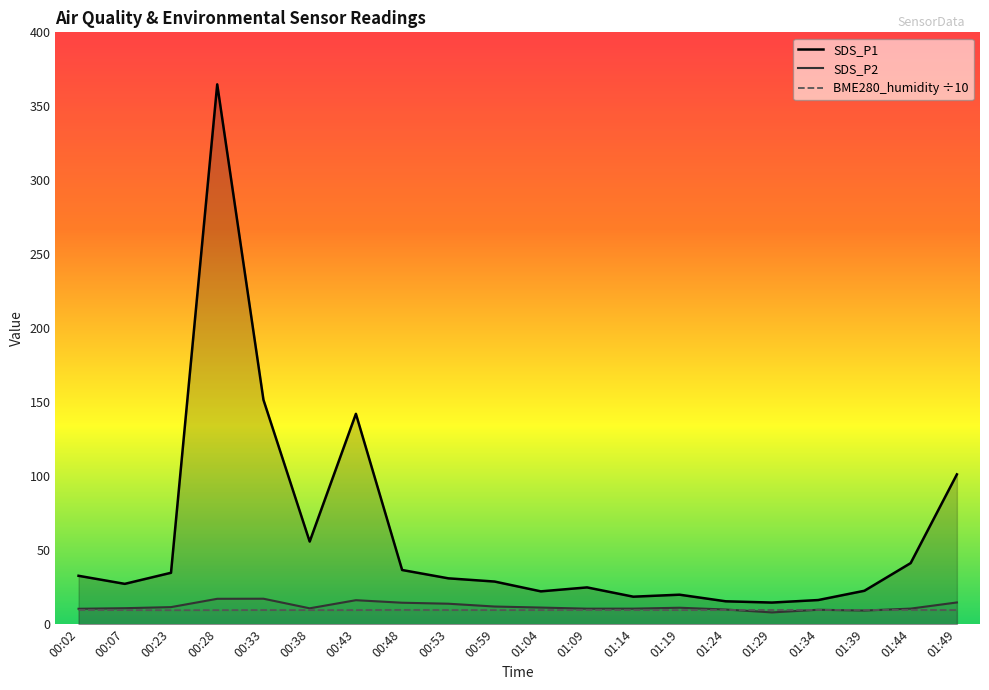

The SDS_P1 series shows 151.7 at 00:33. True or false?

True